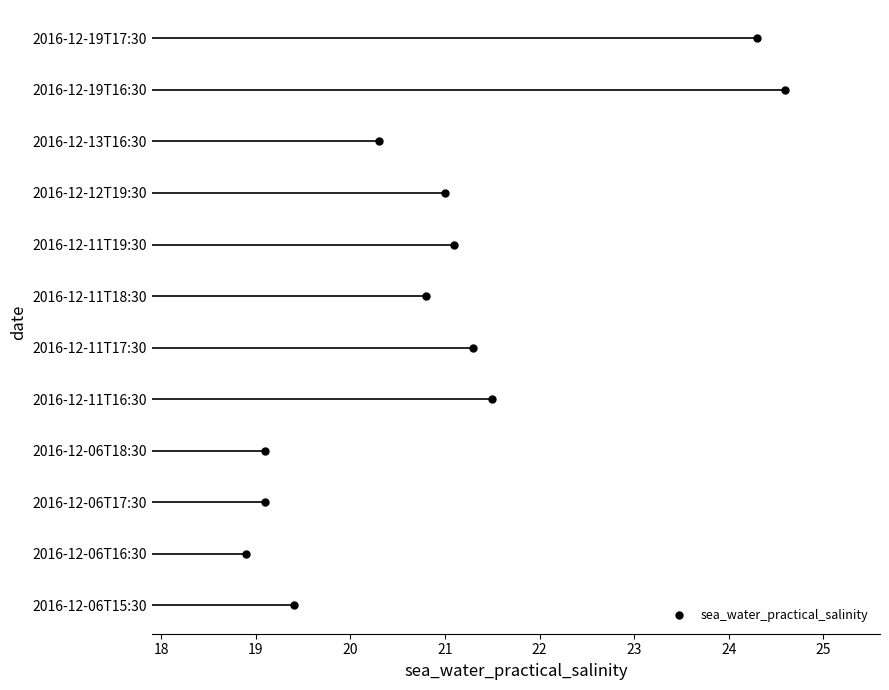

Where is the first local minimum?

2016-12-06T16:30